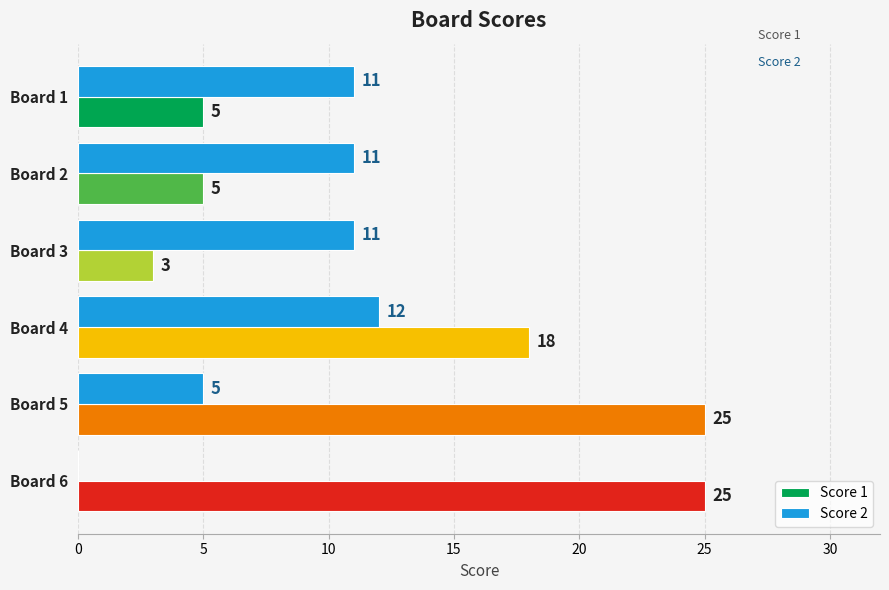

Is it true that Score 2 equals 4 at Board 4?

False